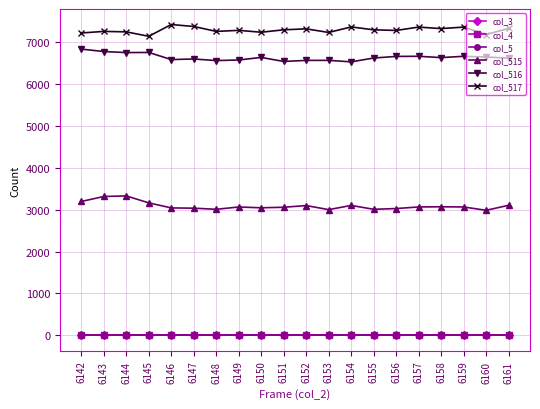

Rank the categories by col_516 value from highest to lowest.

6142, 6143, 6145, 6144, 6157, 6159, 6156, 6160, 6150, 6158, 6155, 6161, 6147, 6146, 6149, 6153, 6152, 6148, 6151, 6154